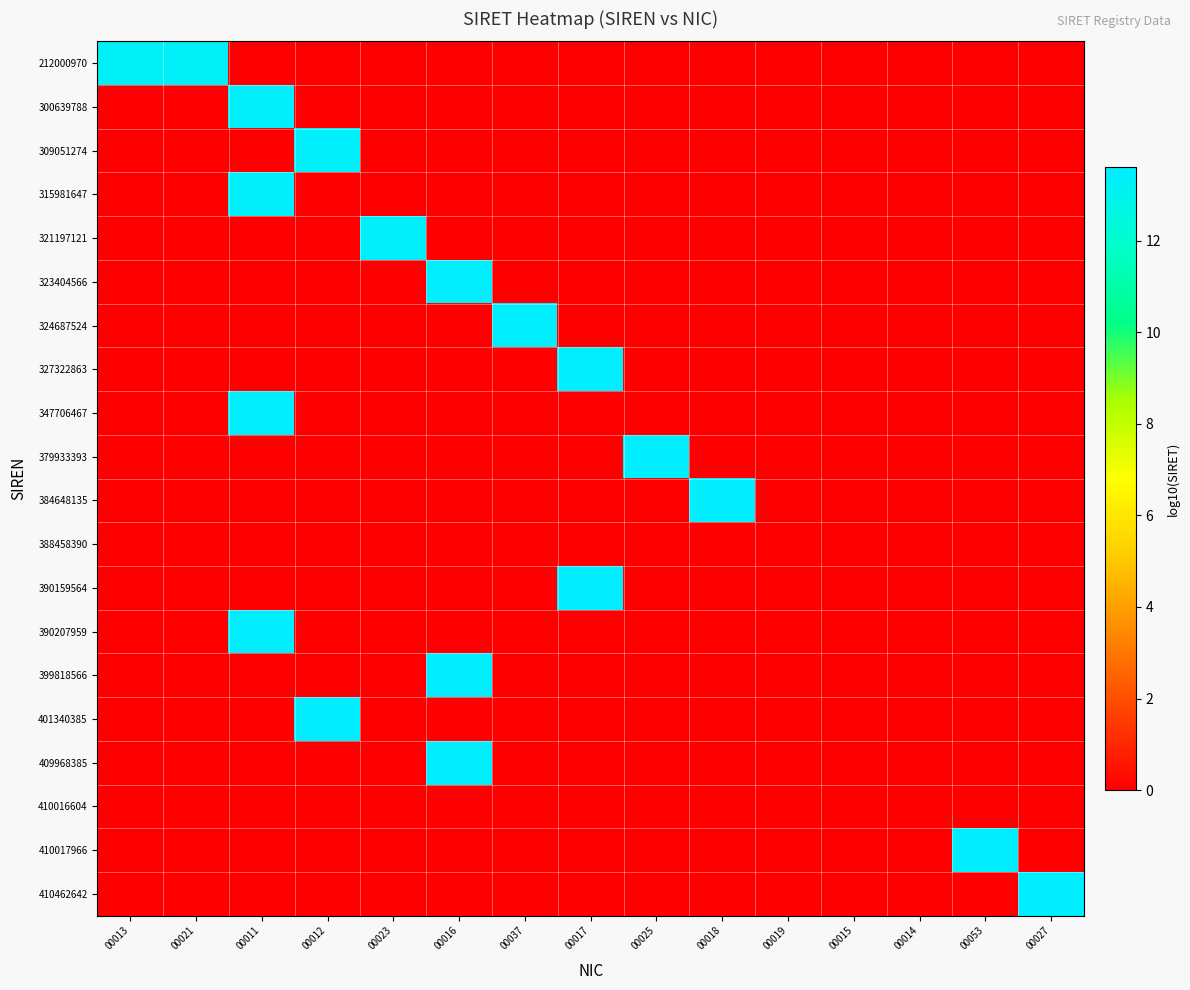

Which has a higher value, 00014 or 00018?

00014